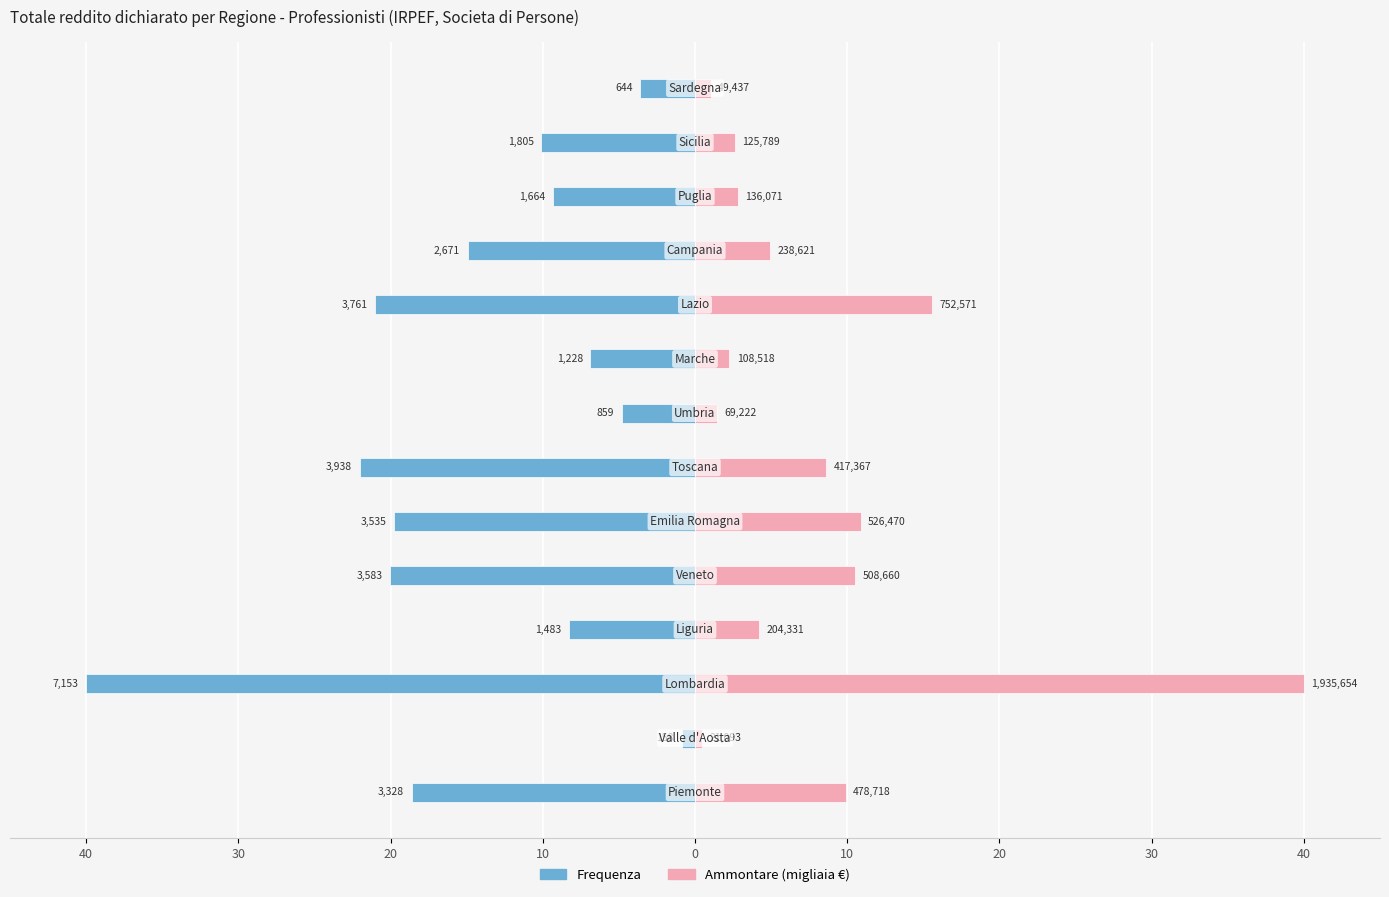

What is the value of the Ammontare (migliaia €) bar at the 4th from the left?

4.2